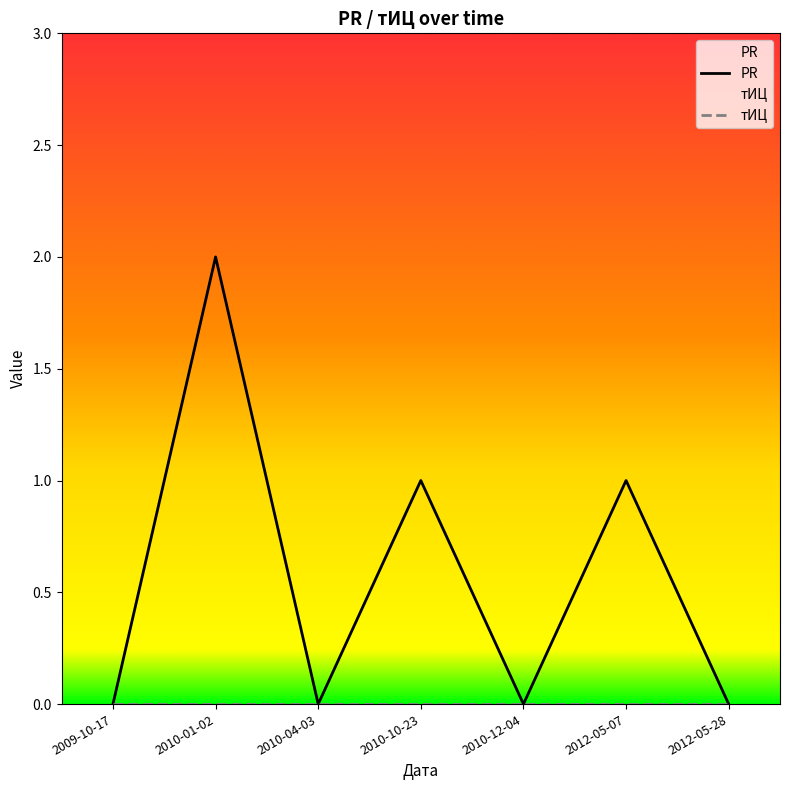

Which series changed the most between 2010-01-02 and 2012-05-07?

PR